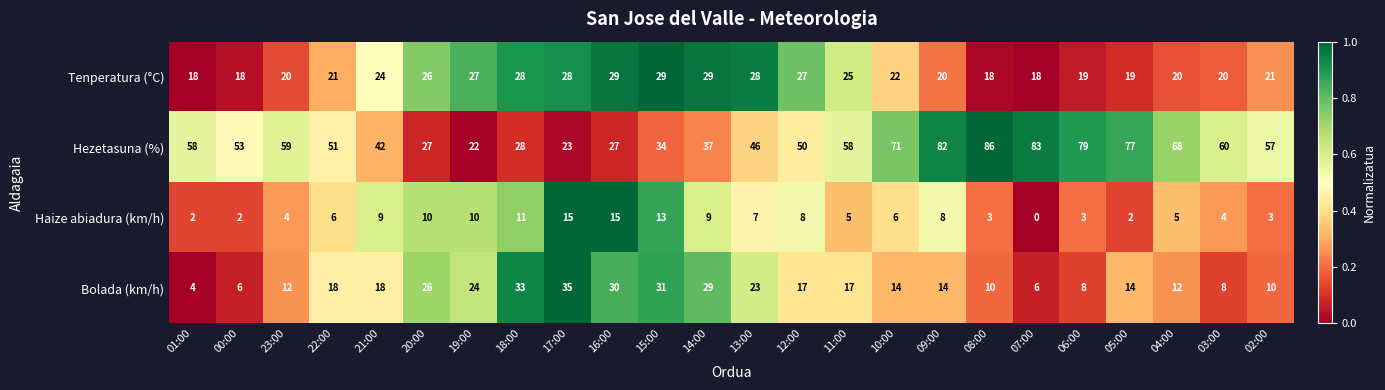

What is the difference between the highest and lowest values at 22:00?

45